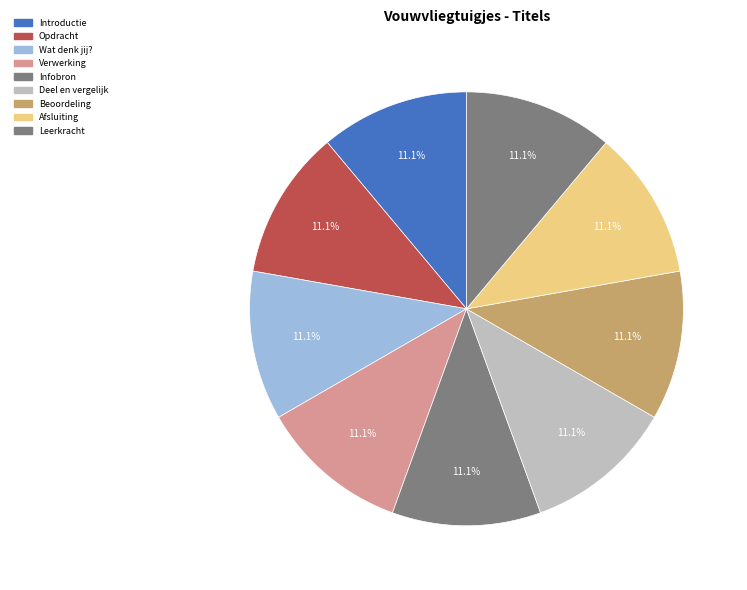

To the nearest percent, what percentage of the pie is Beoordeling?

11%